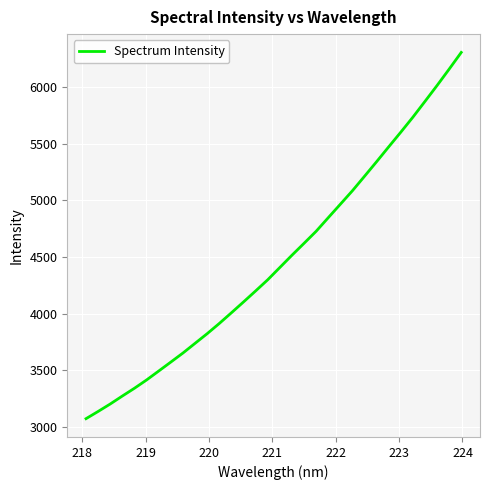

What is the greatest value displayed?

6303.0